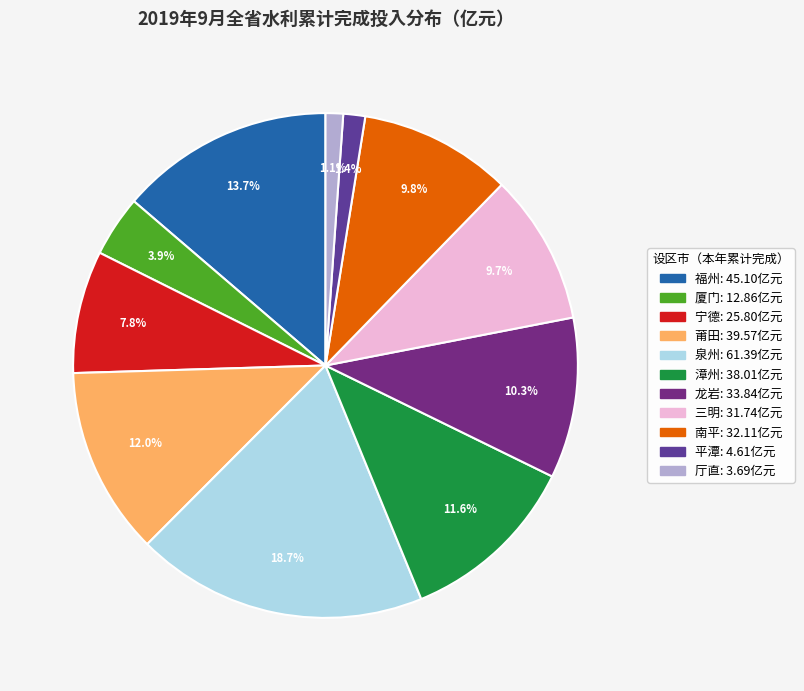

To the nearest percent, what percentage of the pie is 莆田?

12%